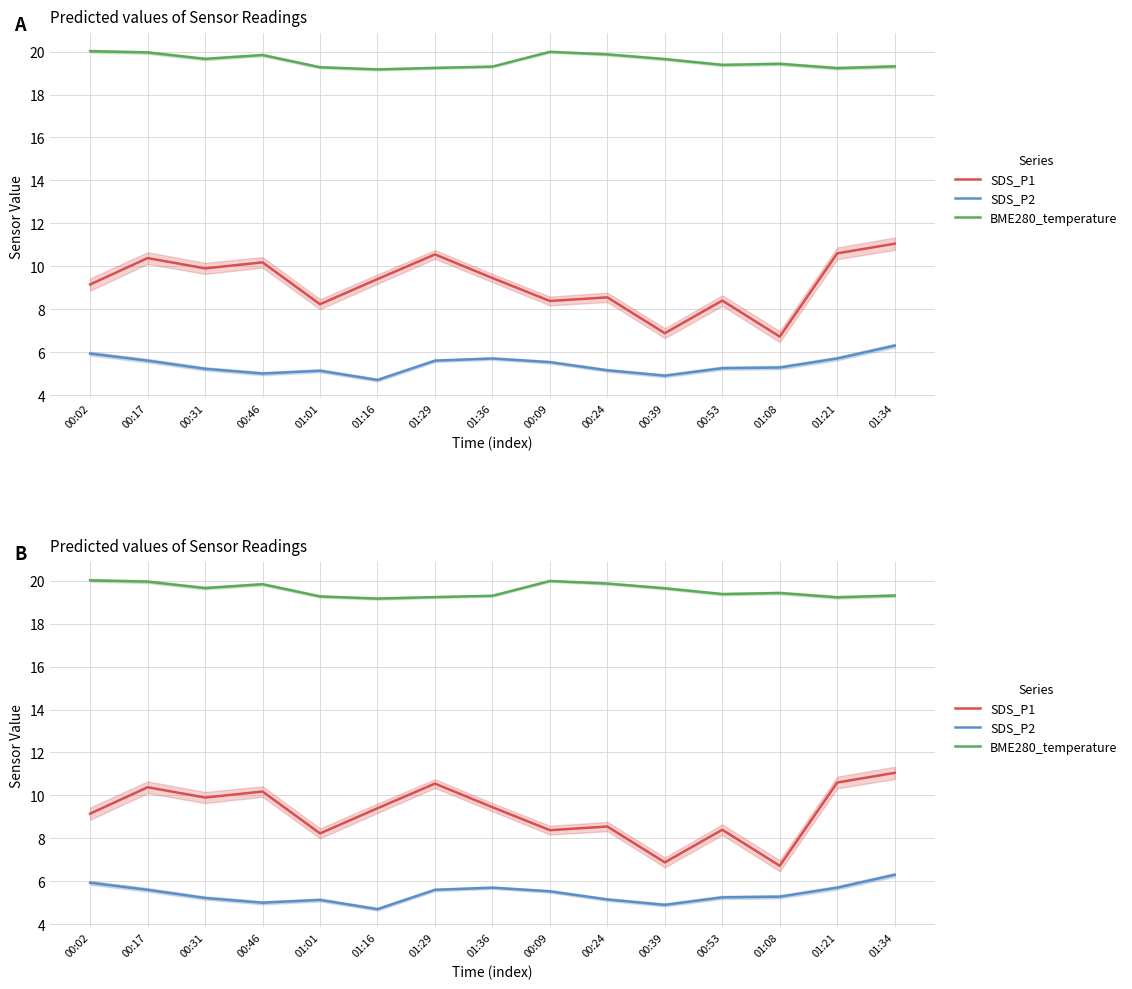

What is the total value across all series at 00:46?

35.0